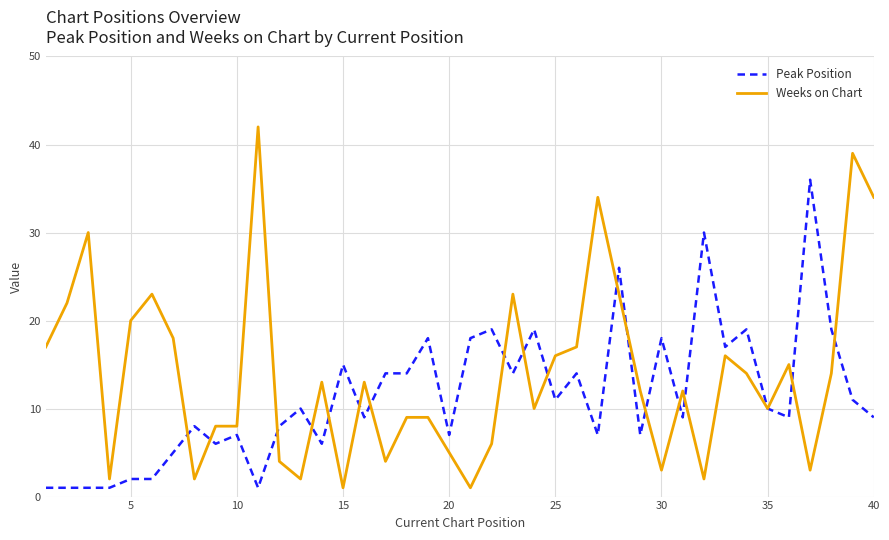

Which series has the largest range (max minus min)?

Weeks on Chart